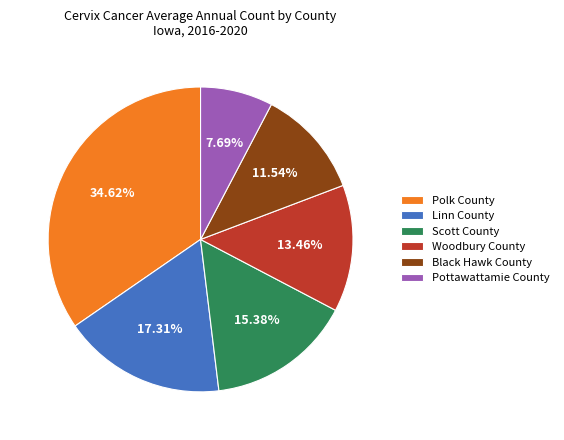

Rank the categories by value from highest to lowest.

Polk County, Linn County, Scott County, Woodbury County, Black Hawk County, Pottawattamie County